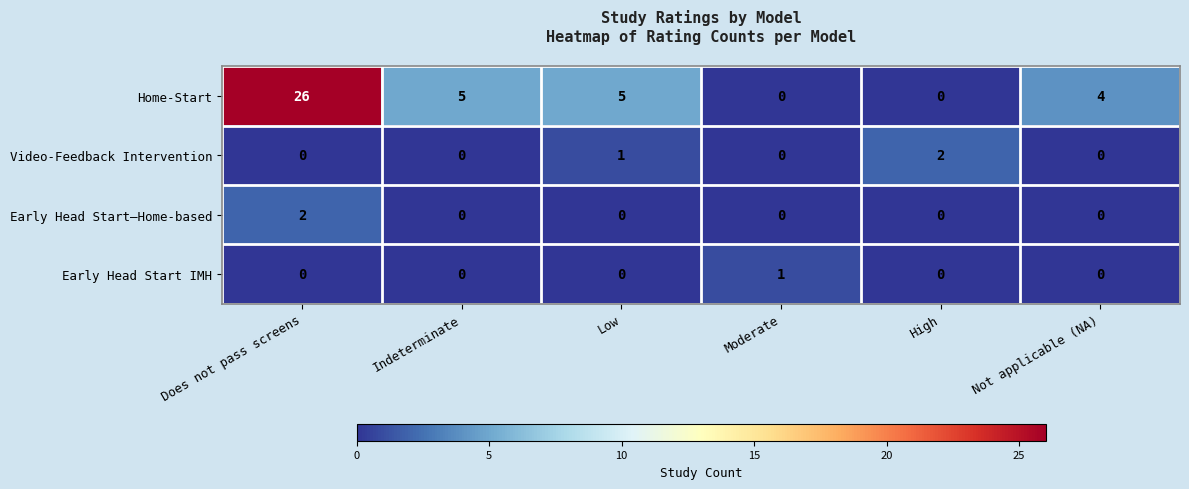

Which series has the largest range (max minus min)?

Home-Start